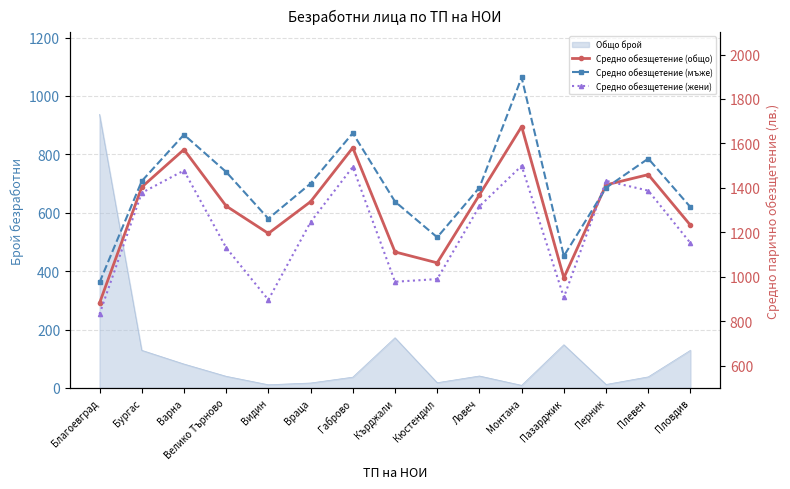

How many values in the Средно обезщетение (жени) series are below 1246?

7